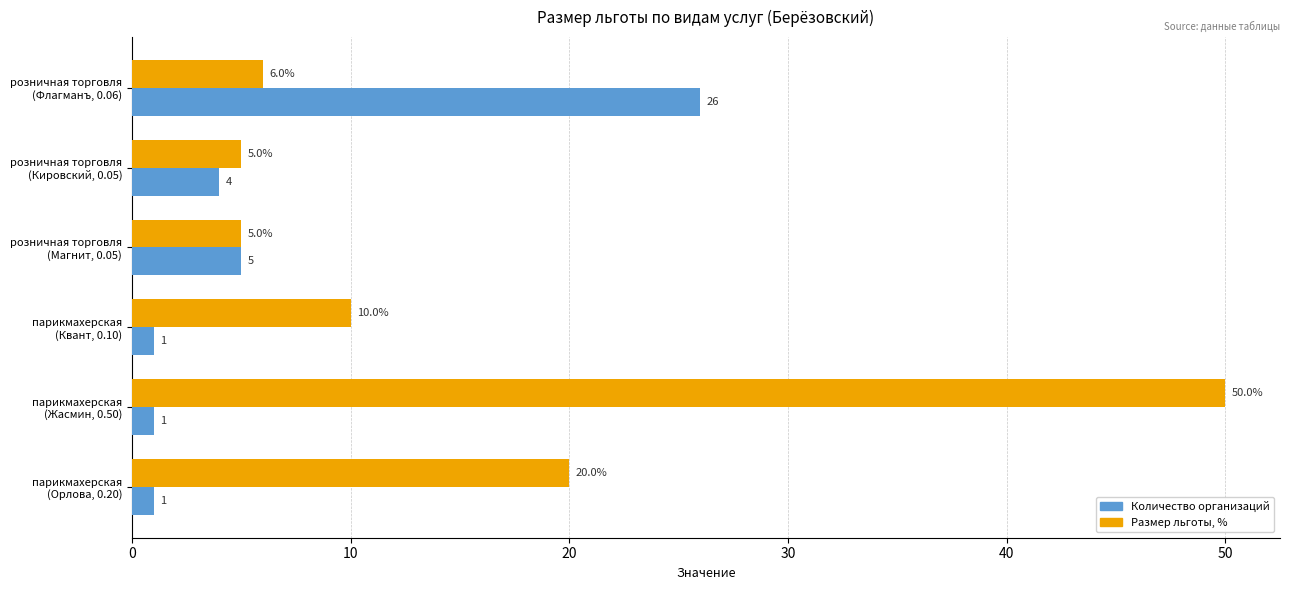

Which series has the largest range (max minus min)?

Размер льготы, %